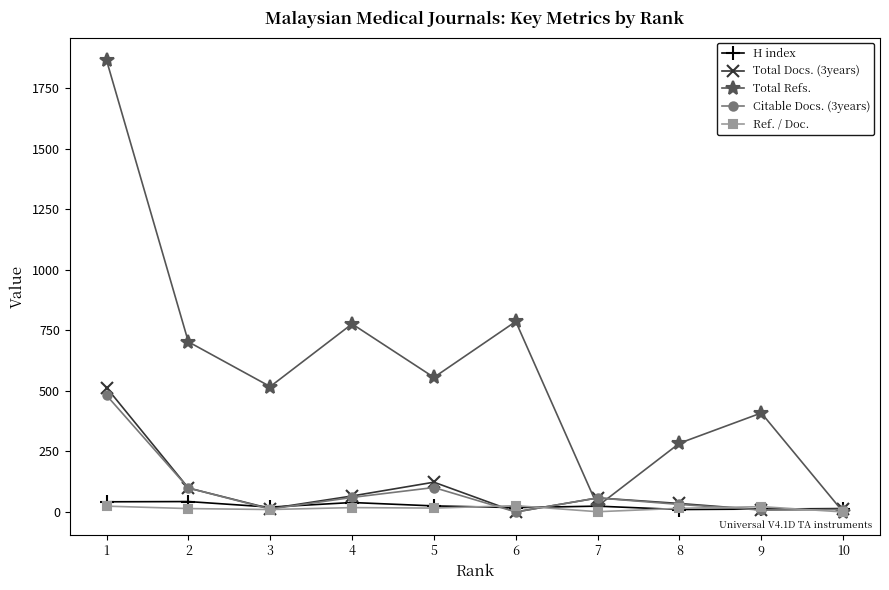

Where is the first local maximum for Total Docs. (3years)?

5